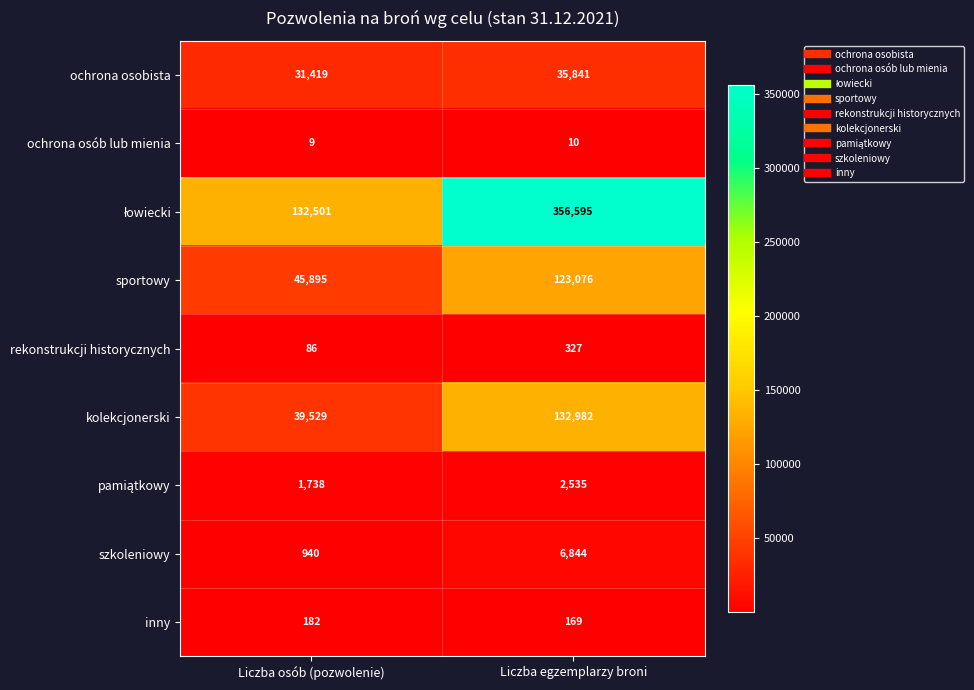

At which label is rekonstrukcji historycznych closest to 206?

Liczba osób (pozwolenie)